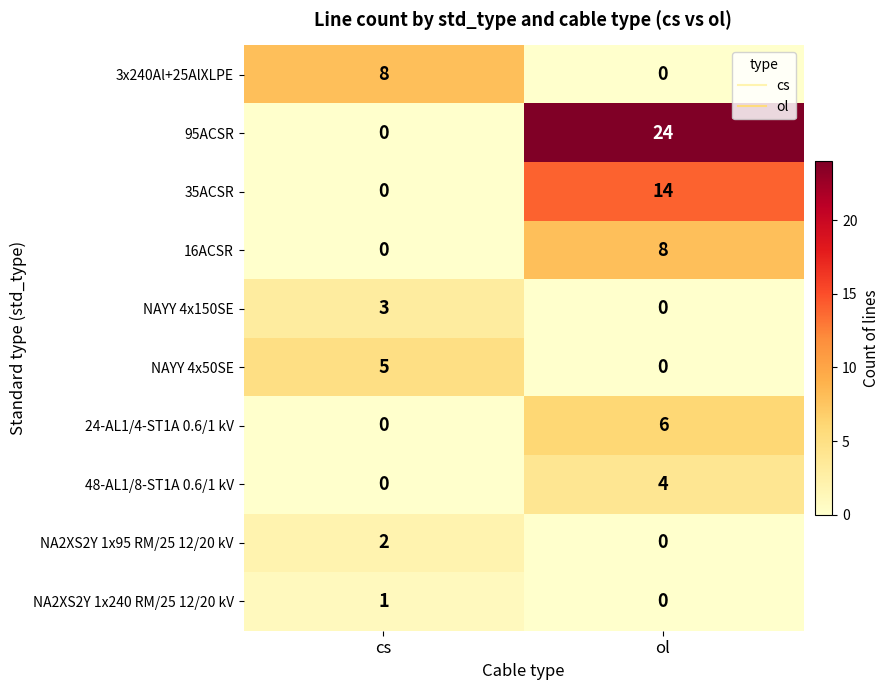

What is the difference between the maximum and minimum values in the 48-AL1/8-ST1A 0.6/1 kV series?

4